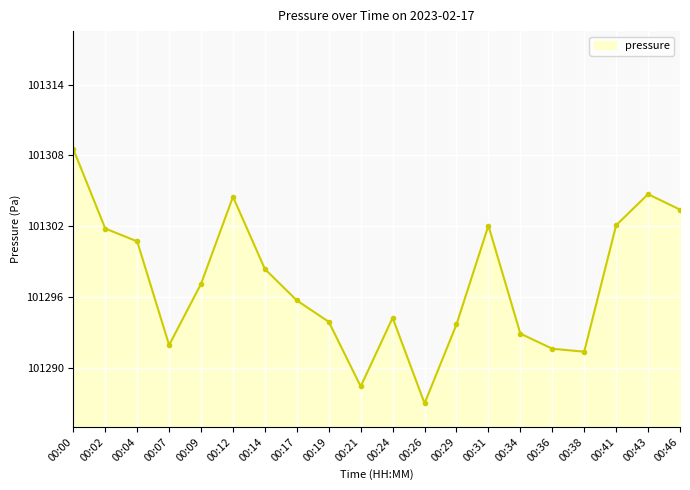

Where is the first local maximum?

00:12